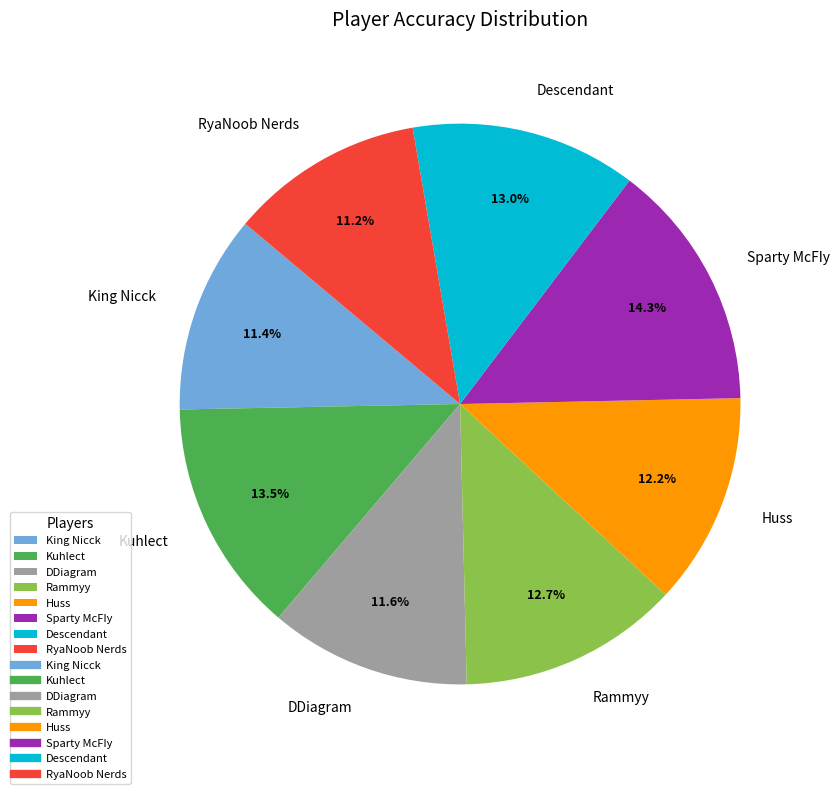

What percentage do Descendant and DDiagram together represent?

24.6%